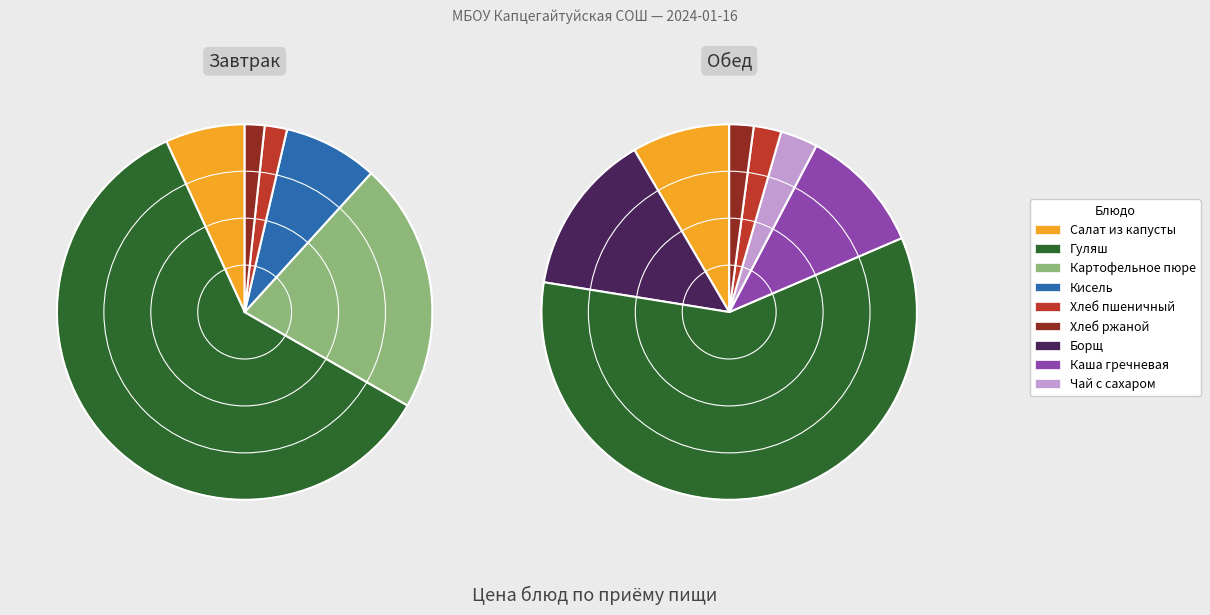

True or false: Кисель из вар. облепихи accounts for 4% of the total.

True